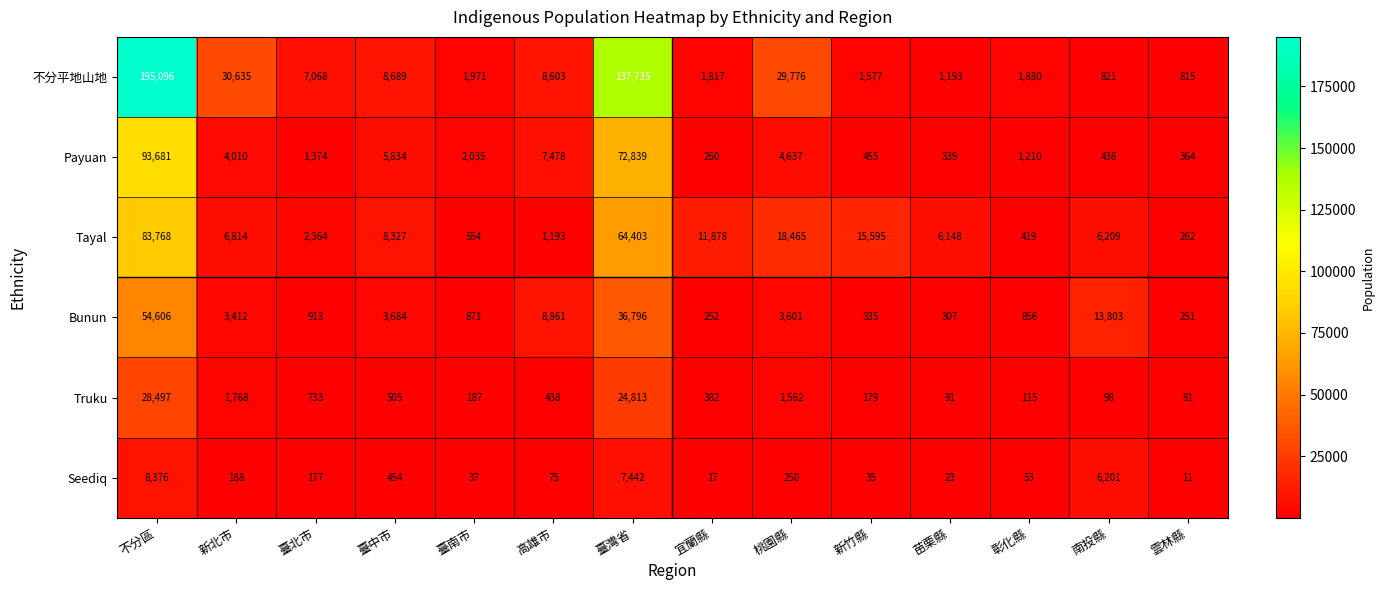

Which series has the widest spread of values?

不分平地山地